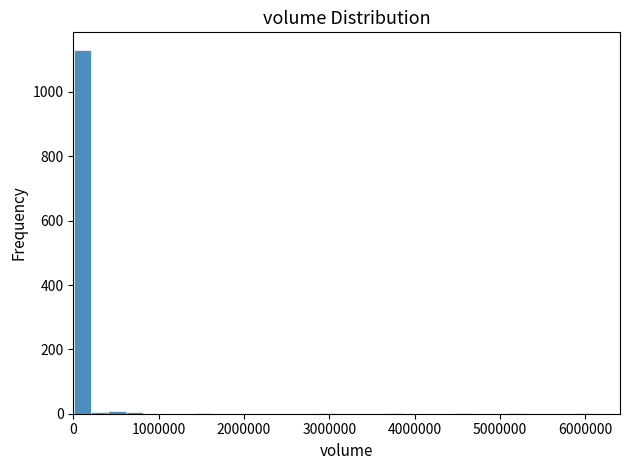

Around what value on the x-axis is the tallest bar? Give the approximate position of its centre, as read against the axis.

100000